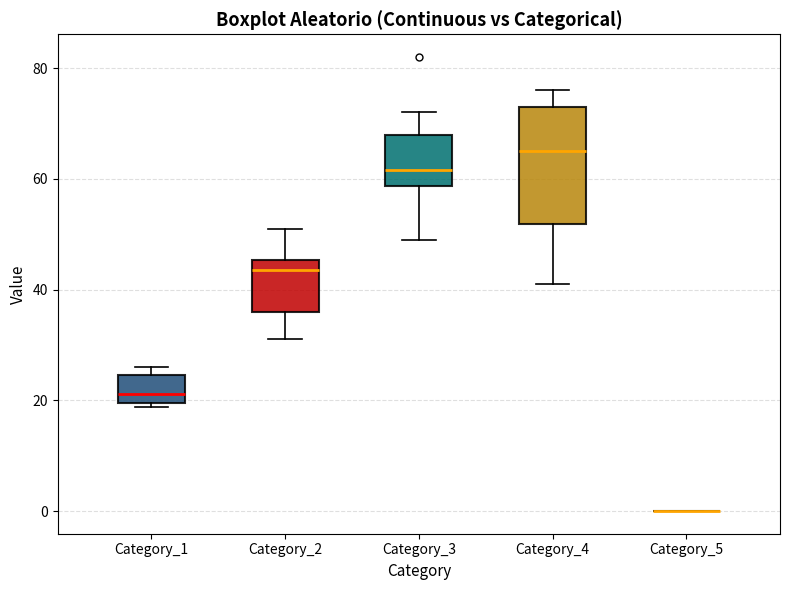

Reading left to right, read every box against the y-axis: the position of its median line, the range the box covers, and the ends of its whiskers. The values are not printed on the chart, so give them approximately, as read against the axis.

Category_1: median 22, box 20 to 24, whiskers 18 to 26
Category_2: median 44, box 36 to 46, whiskers 32 to 52
Category_3: median 62, box 58 to 68, whiskers 50 to 72
Category_4: median 66, box 52 to 74, whiskers 42 to 76
Category_5: box collapsed to a line at 0, whiskers 0 to 0